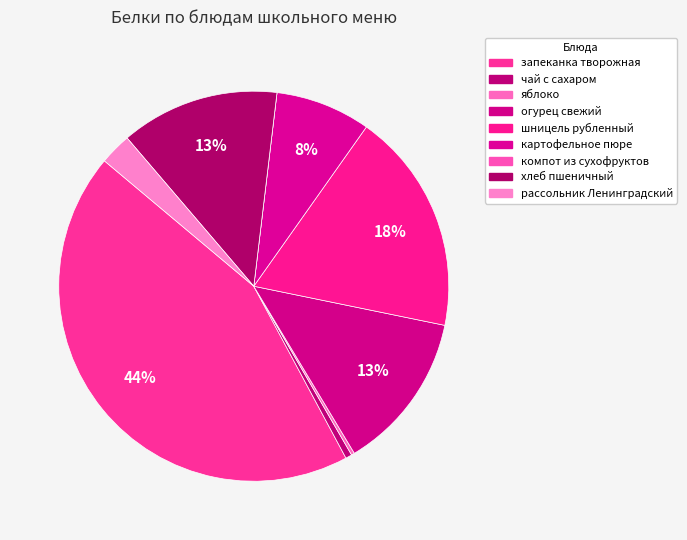

How much of the chart is everything except запеканка творожная?

56.1%